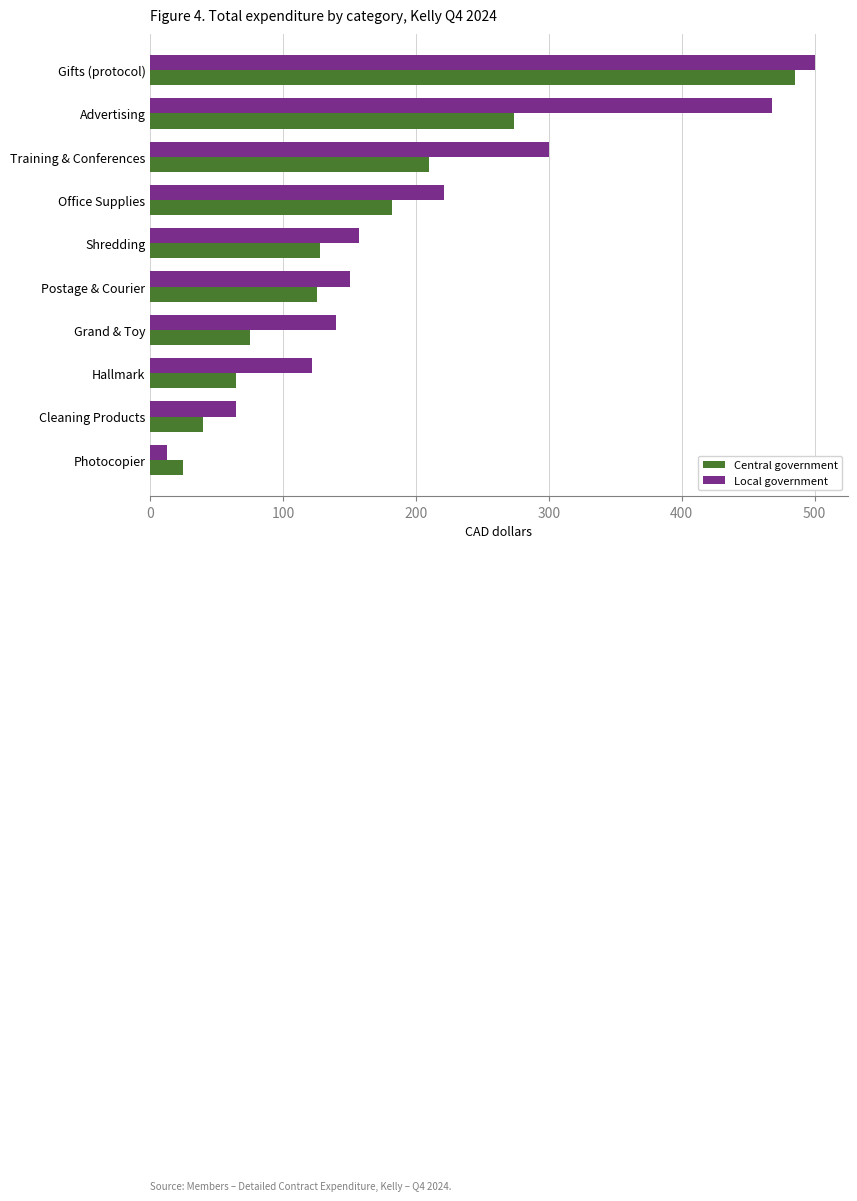

What is the total value across all series at Advertising?

742.1